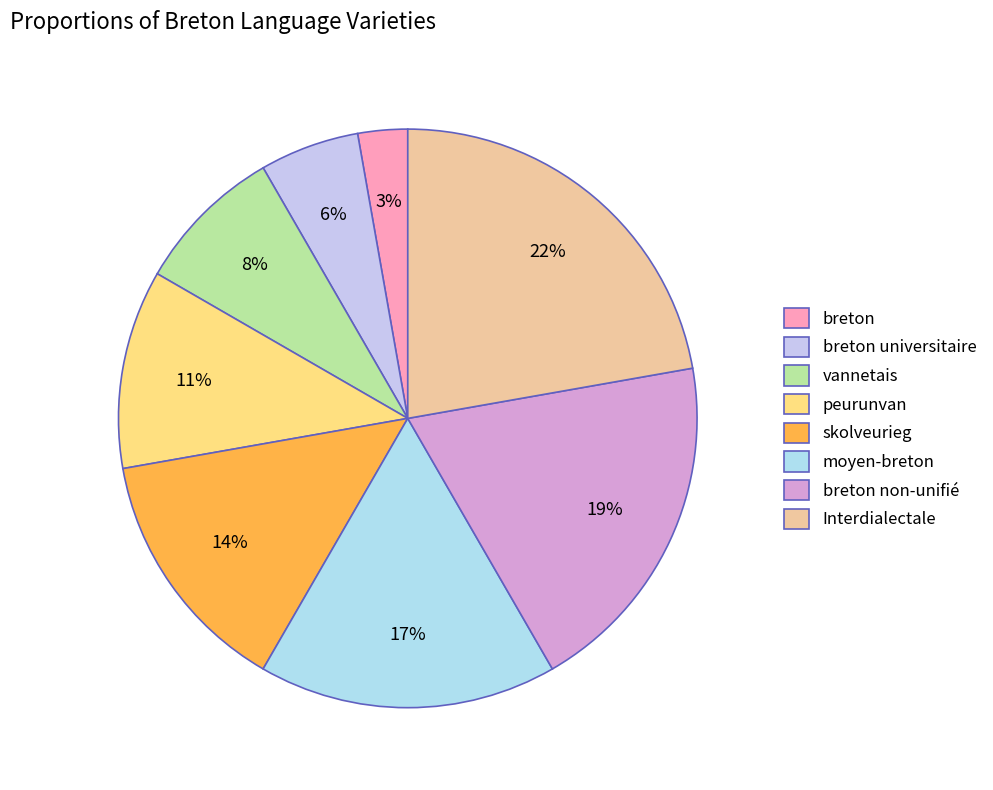

Count the number of slices in the pie.

8